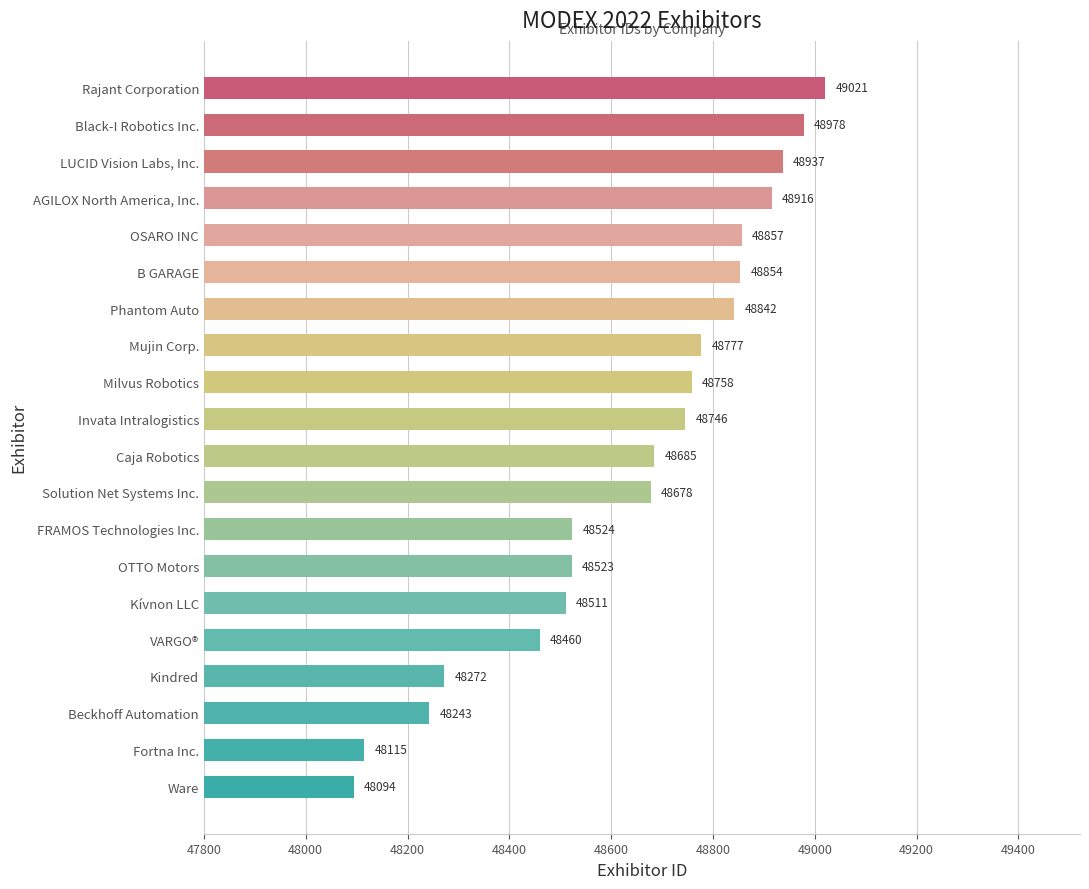

How many bars are there in total?

20